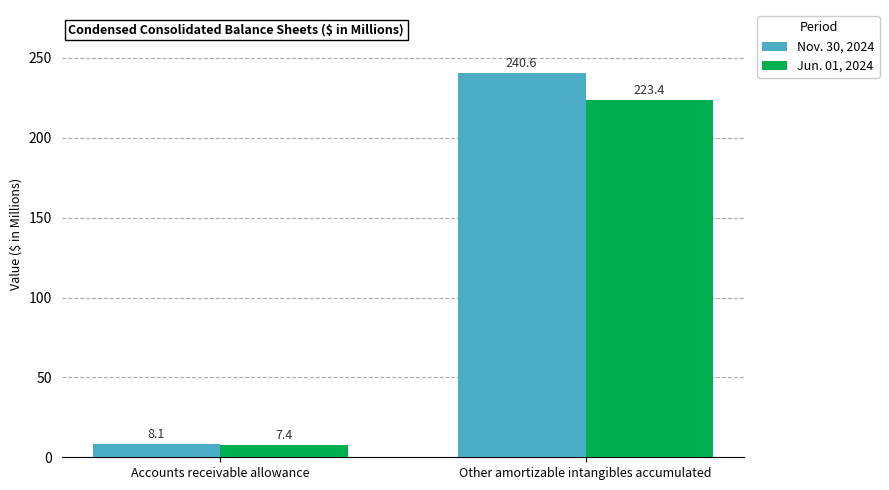

True or false: Nov. 30, 2024 has a value of 8.1 at Accounts receivable allowance.

True